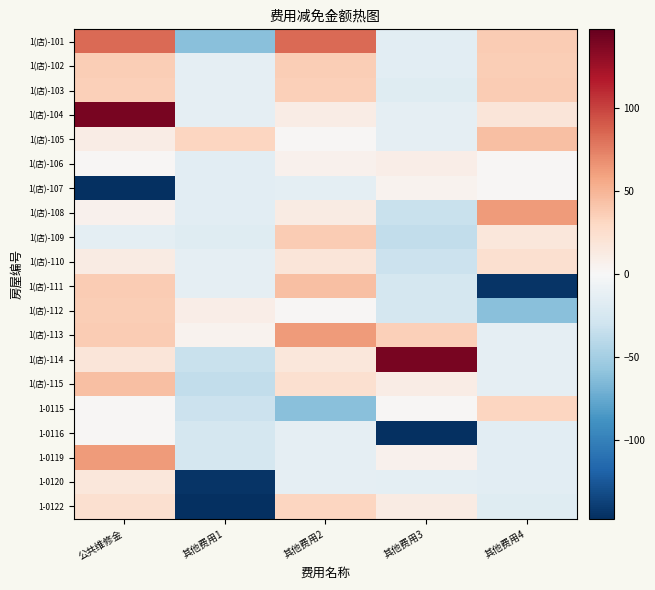

At 其他费用4, list the series in order from largest to smallest.

1(店)-108, 1(店)-105, 1(店)-103, 1(店)-101, 1(店)-102, 1-0115, 1(店)-110, 1(店)-104, 1(店)-109, 1(店)-106, 1(店)-107, 1(店)-114, 1(店)-113, 1(店)-115, 1-0116, 1-0119, 1-0120, 1-0122, 1(店)-112, 1(店)-111